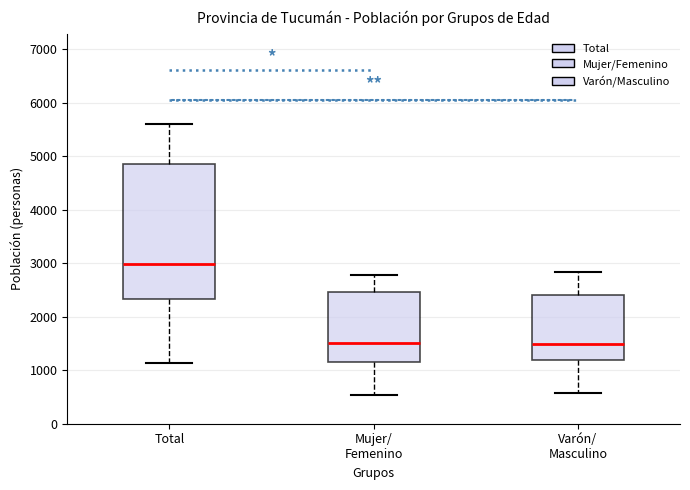

Which box's median line is the highest?

Total